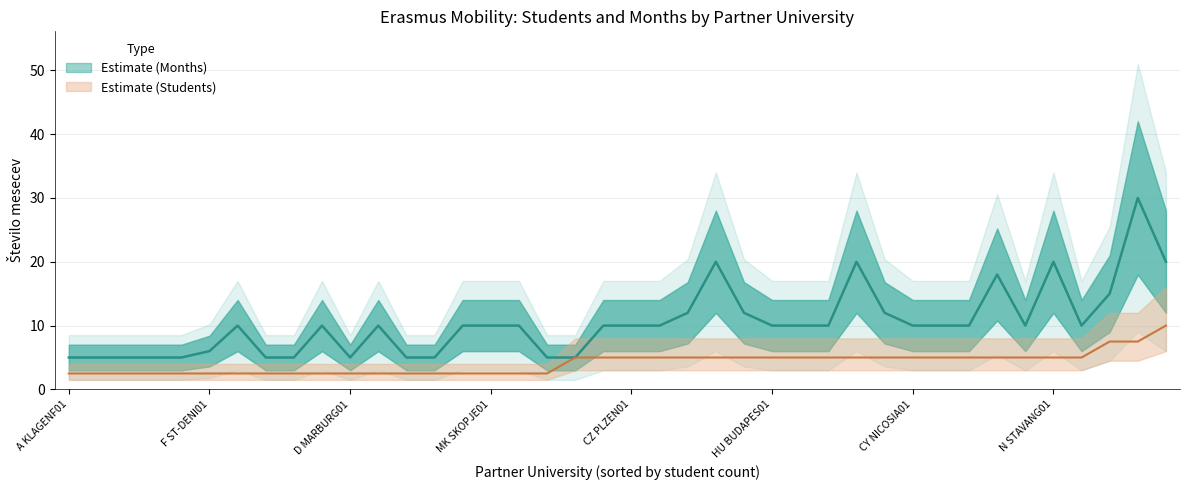

At which category does the chart reach its minimum across all series?

A INNSBRU01